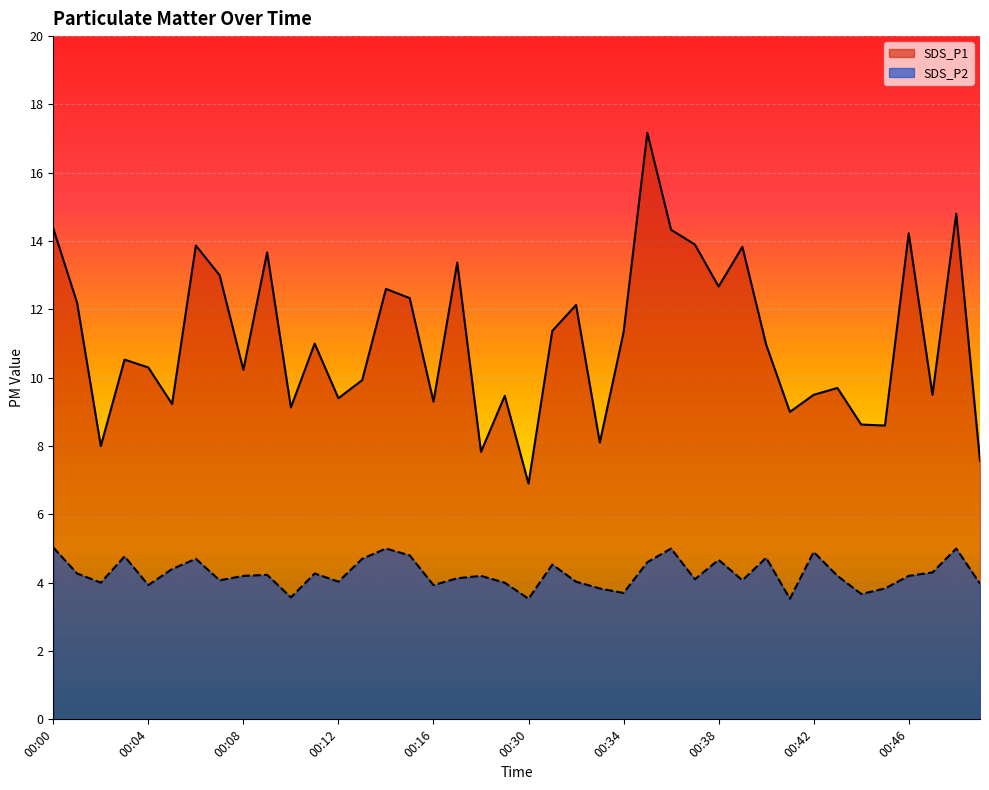

At which category does the chart reach its minimum across all series?

00:30